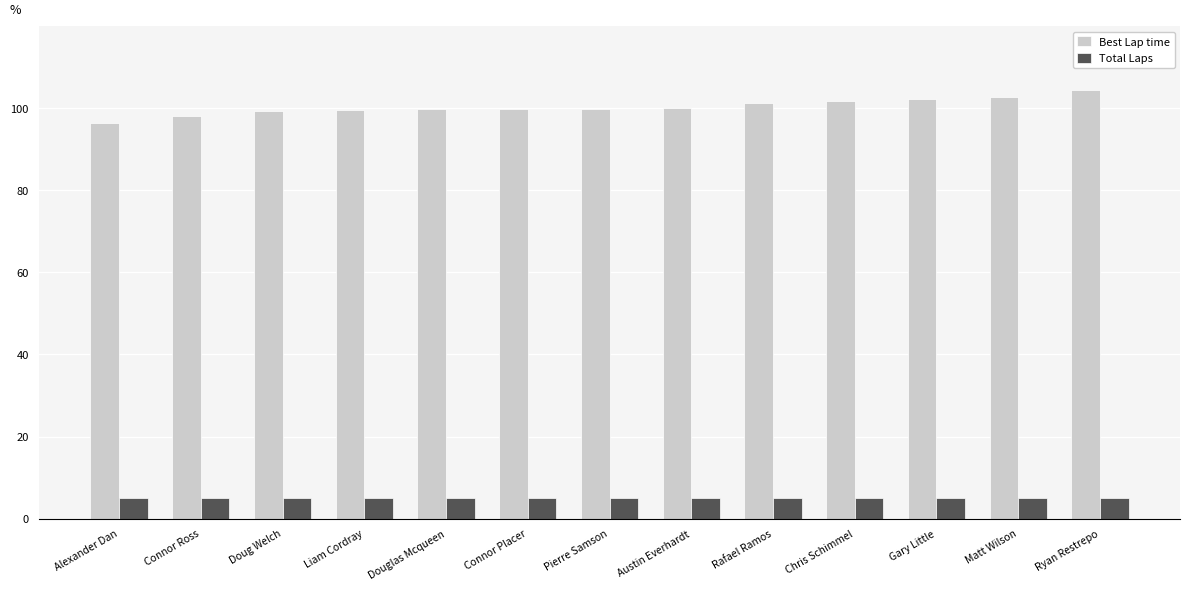

What is the sum of all Best Lap time values?

1305.6